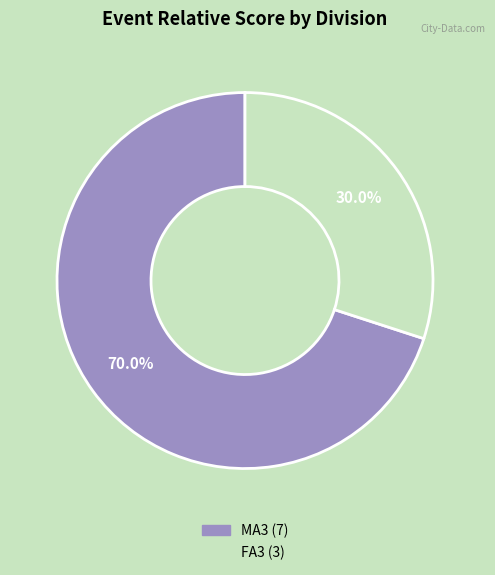

Approximately how many times larger is the value at MA3 compared to FA3?

2.3